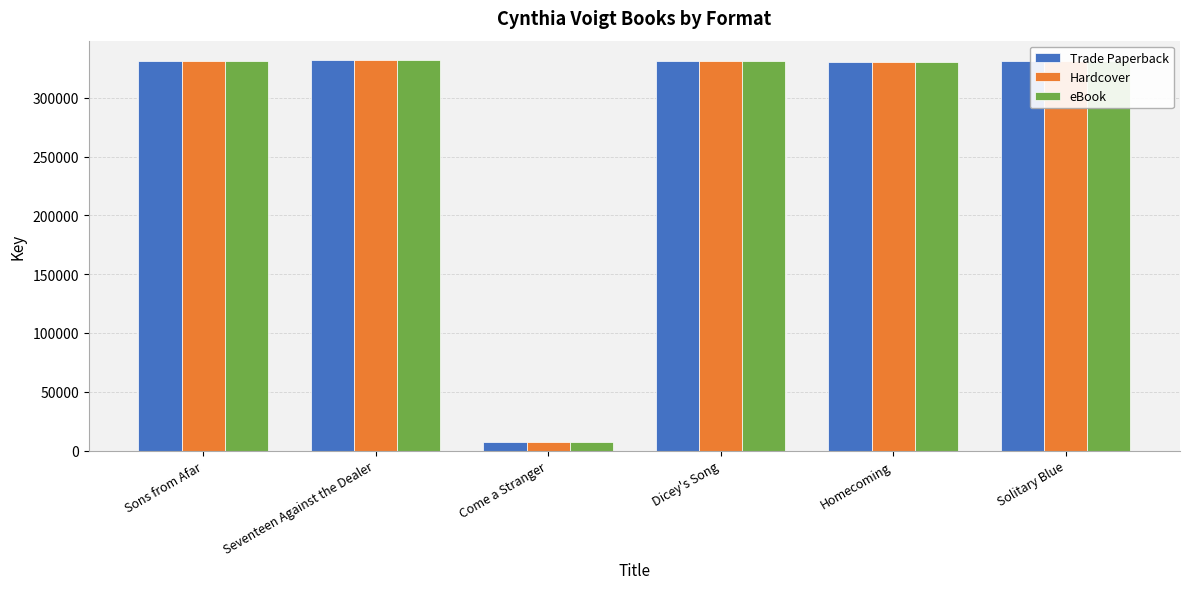

Is the value of Hardcover at Dicey's Song greater than the value of Trade Paperback at Come a Stranger?

Yes